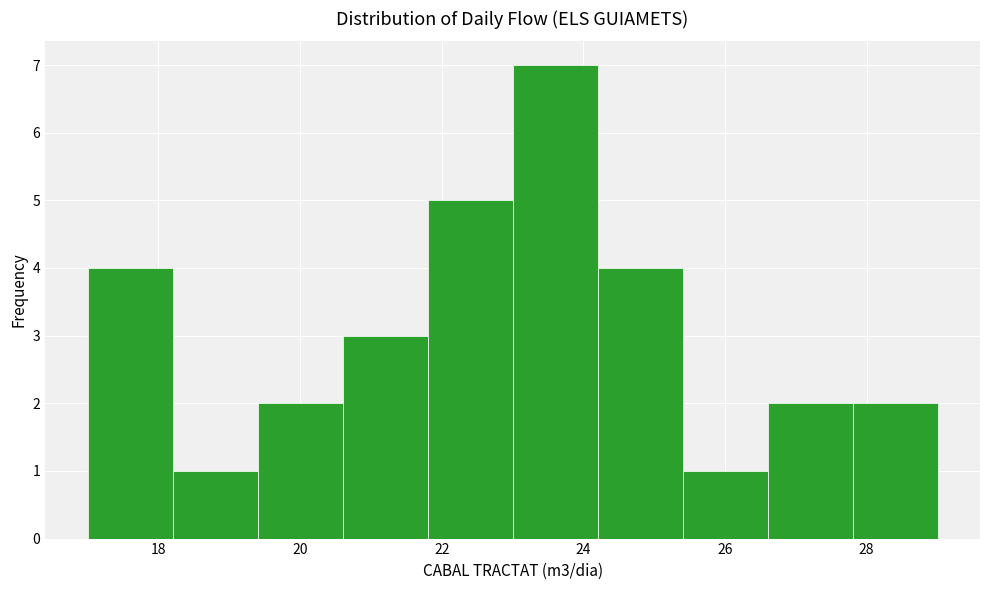

Reading left to right, transcribe this chart: for each bar, give the range it covers on the x-axis and its height. The values are not printed on the chart, so give them approximately, as read against the axis.

17.0 to 18.2: 4
18.2 to 19.4: 1
19.4 to 20.6: 2
20.6 to 21.8: 3
21.8 to 23.0: 5
23.0 to 24.2: 7
24.2 to 25.4: 4
25.4 to 26.6: 1
26.6 to 27.8: 2
27.8 to 29.0: 2